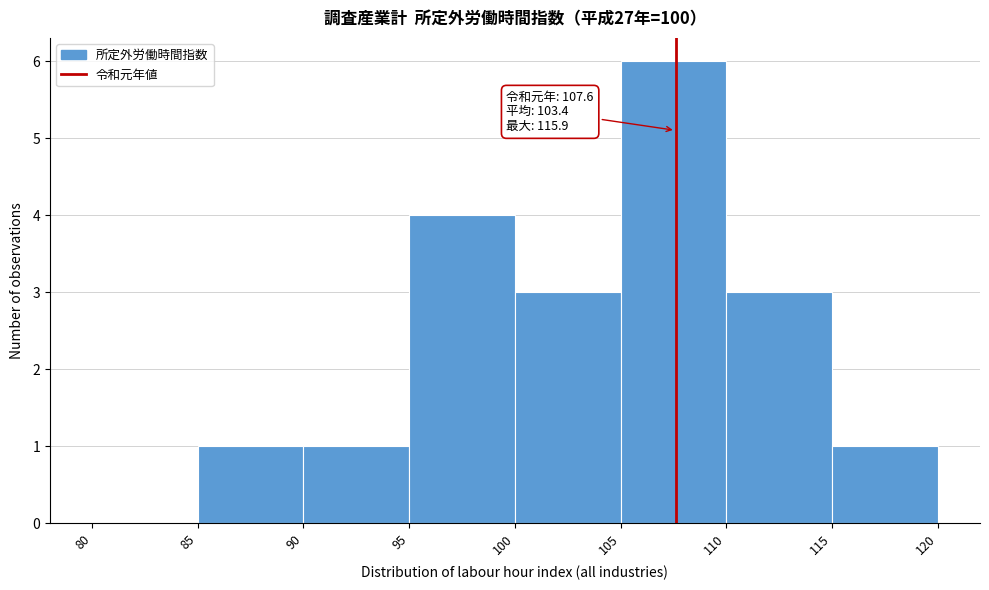

Which range on the x-axis has the tallest bar?

105 to 110